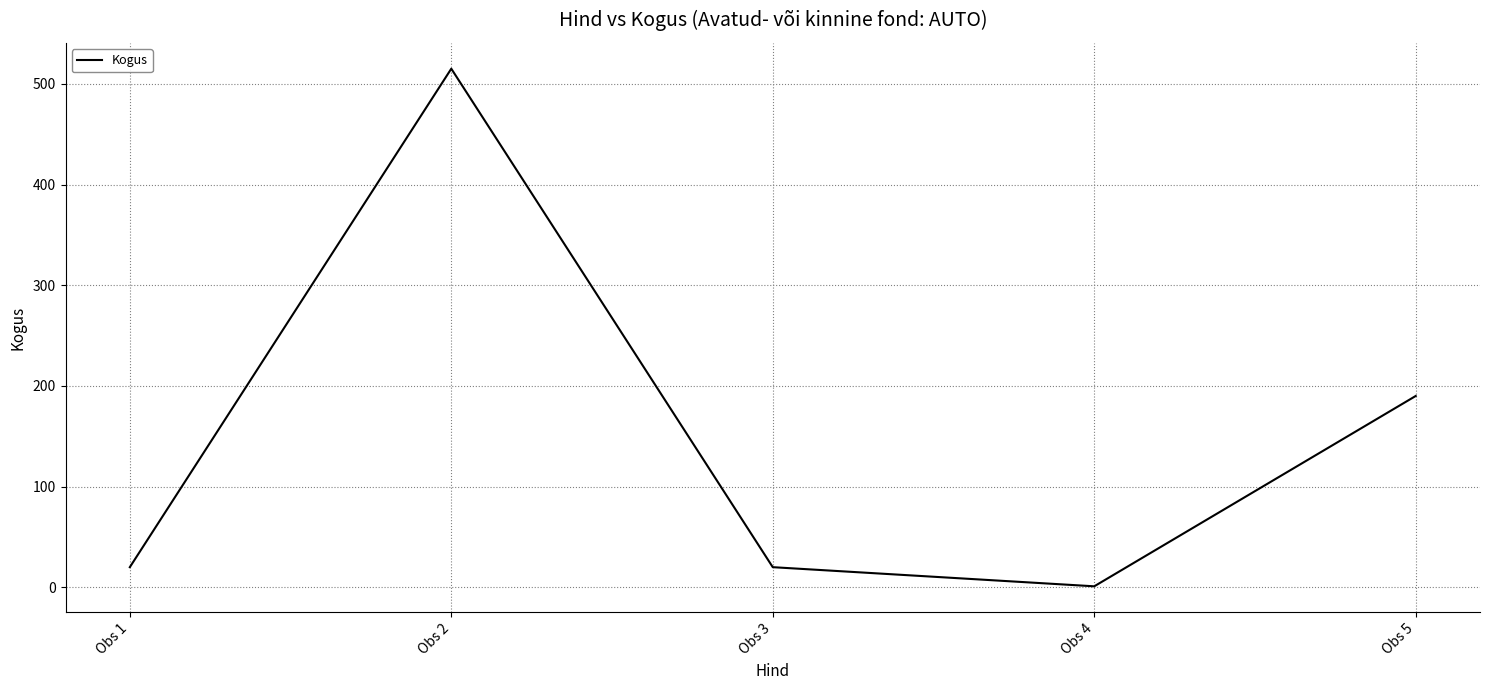

True or false: there are more than 2 points higher than both neighbors.

False